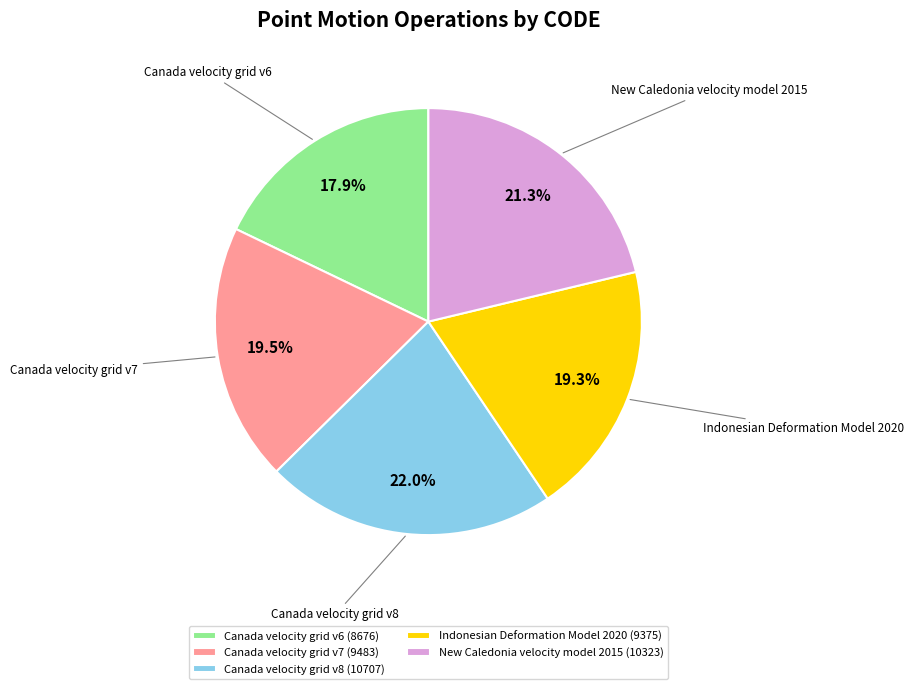

To the nearest percent, what is the difference between the New Caledonia velocity model 2015 and Indonesian Deformation Model 2020 slice percentages?

2%